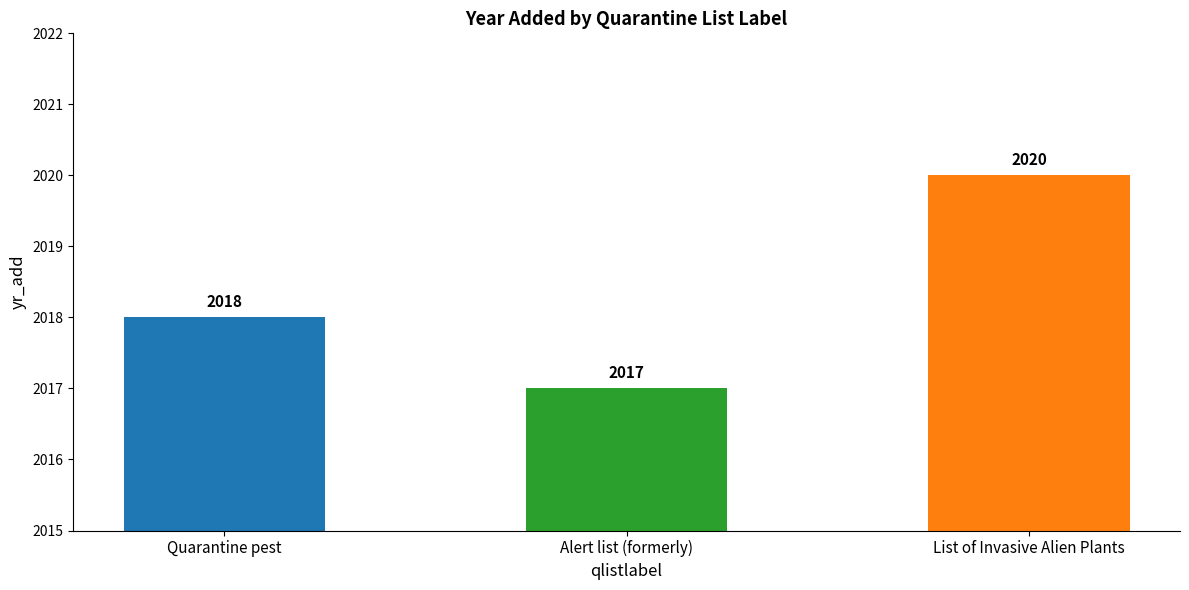

What is the label of the 1st bar from the right?

List of Invasive Alien Plants